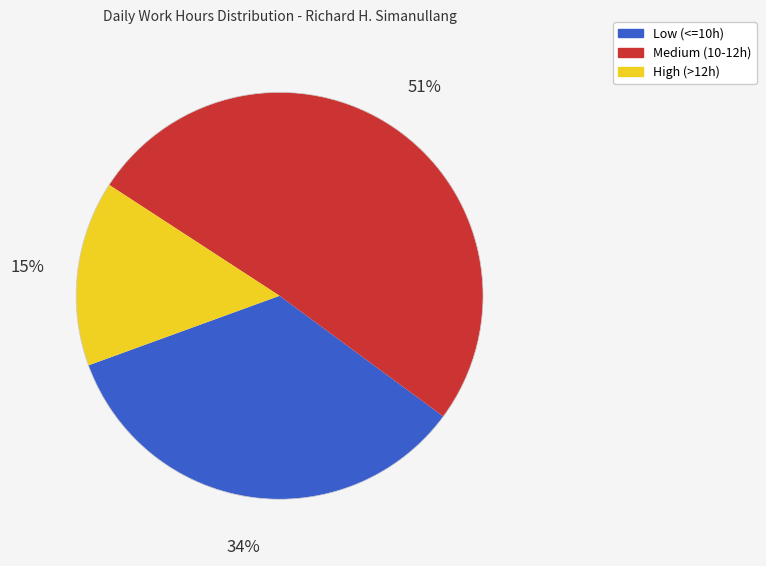

To the nearest percent, what is the difference between the largest and smallest slice percentages?

36%